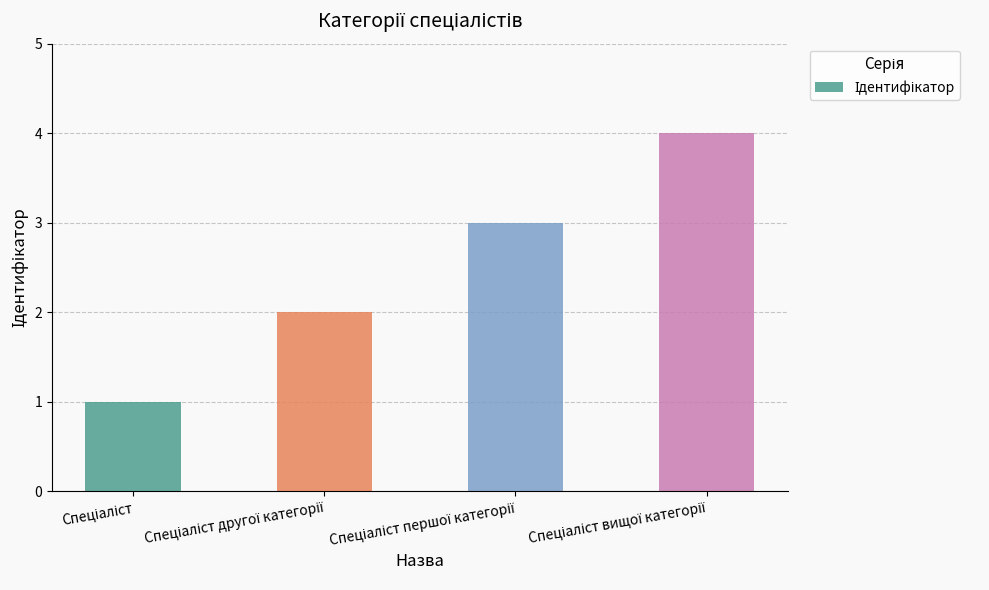

What is the sum of all values?

10